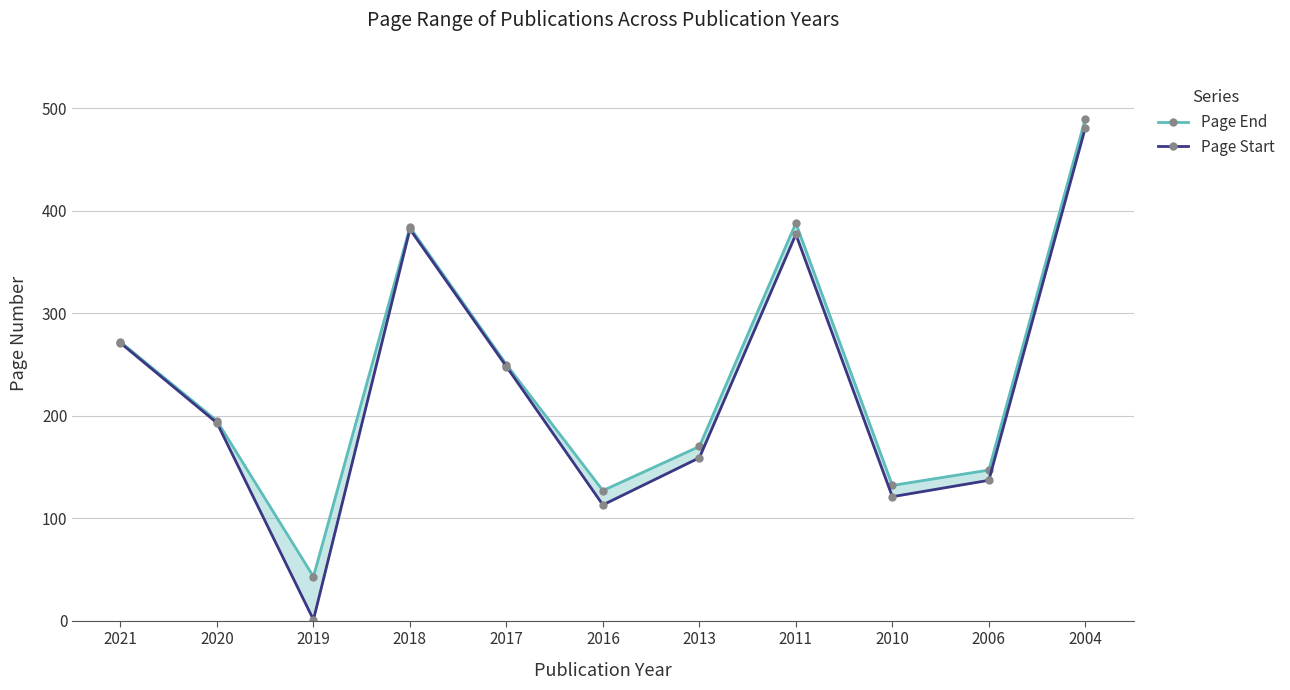

Does the chart have visible grid lines?

Yes